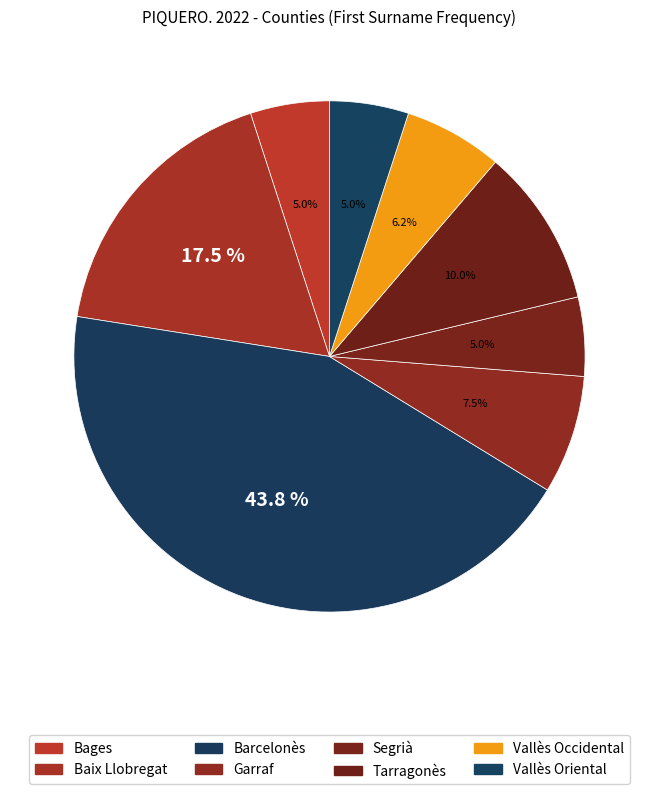

Is there a majority slice in this chart?

No